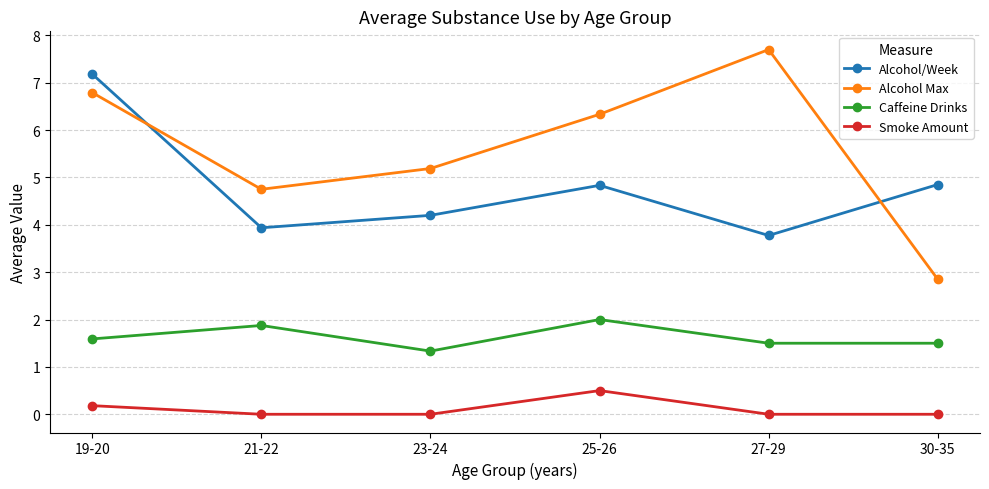

List the labels in order of Alcohol Max value, smallest first.

30-35, 21-22, 23-24, 25-26, 19-20, 27-29